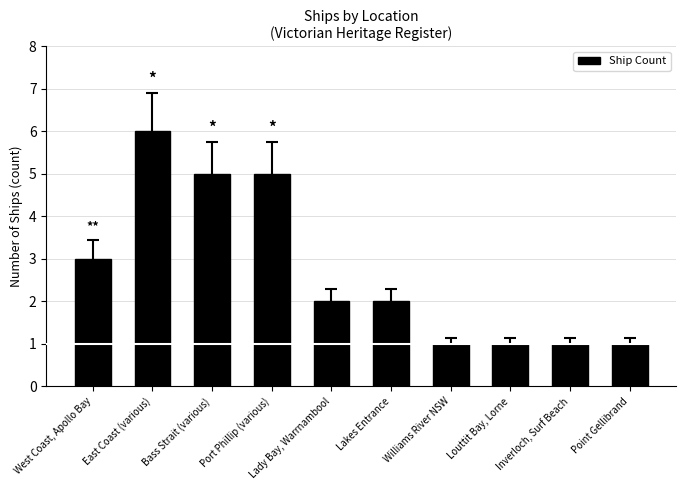

What position from the right is Louttit Bay, Lorne?

3